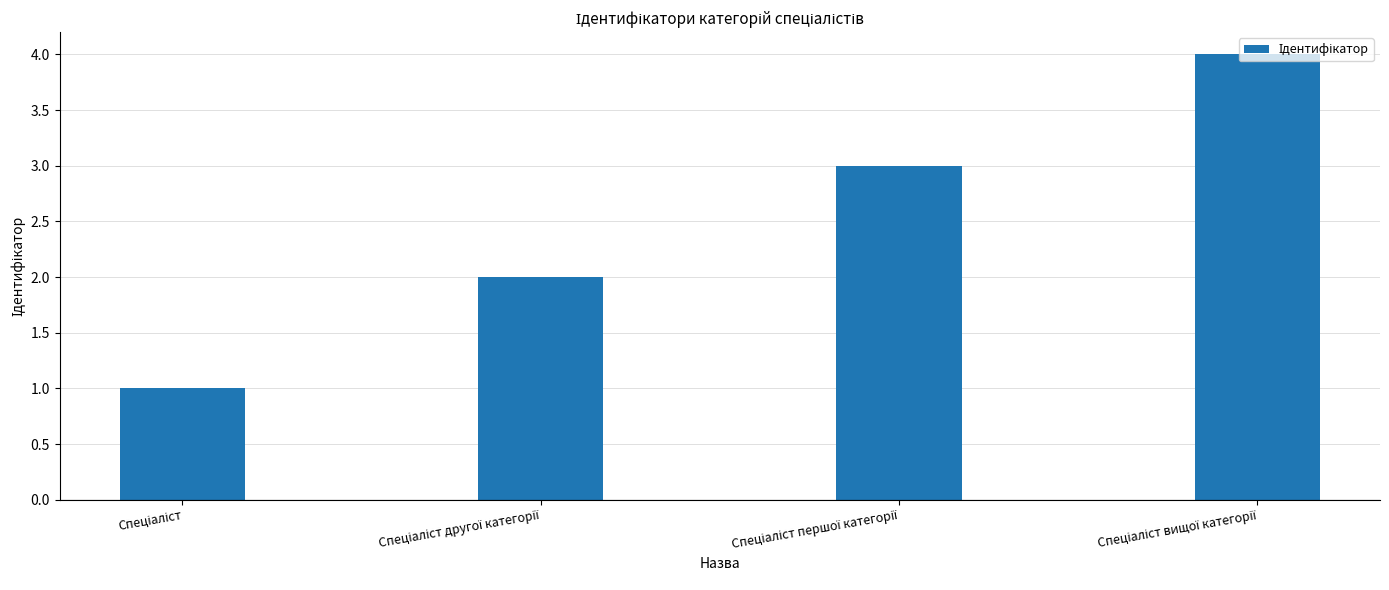

What is the sum of all values?

10